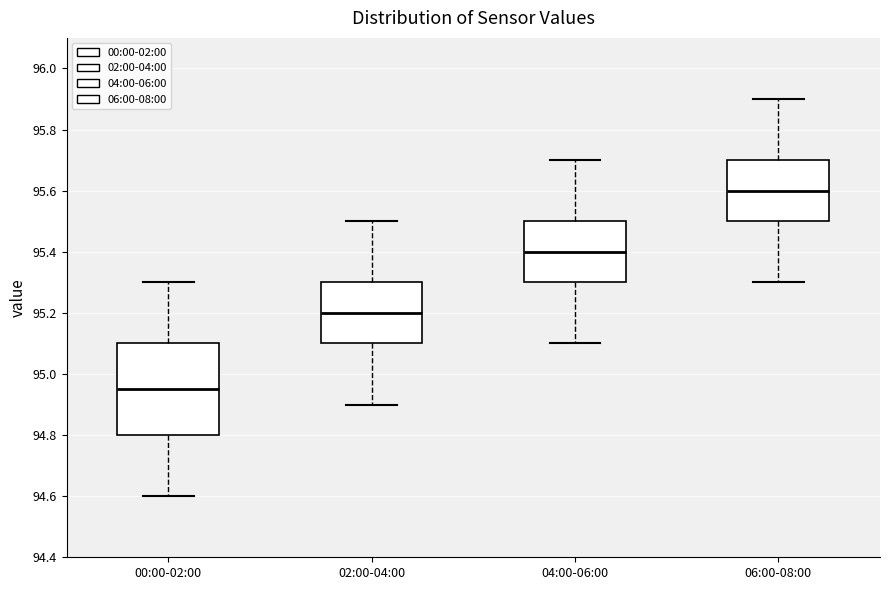

Which box is the tallest, from its lower edge to its upper edge?

00:00-02:00